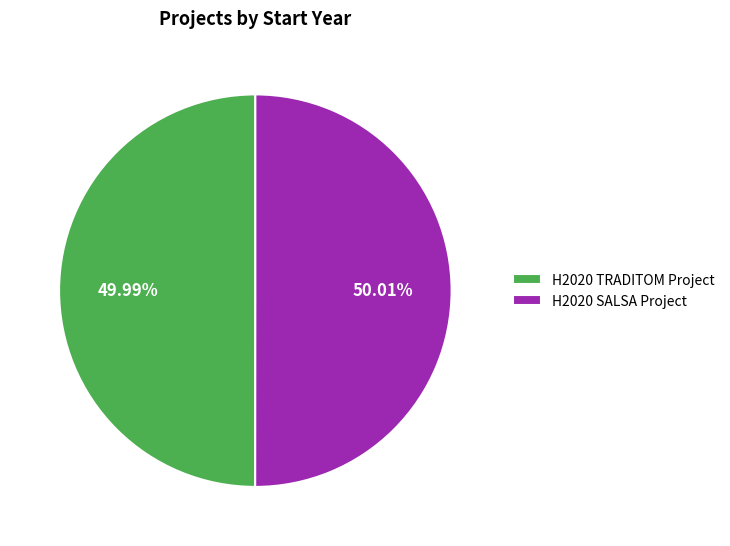

What is the ratio of the value at H2020 TRADITOM Project to the value at H2020 SALSA Project?

1.0